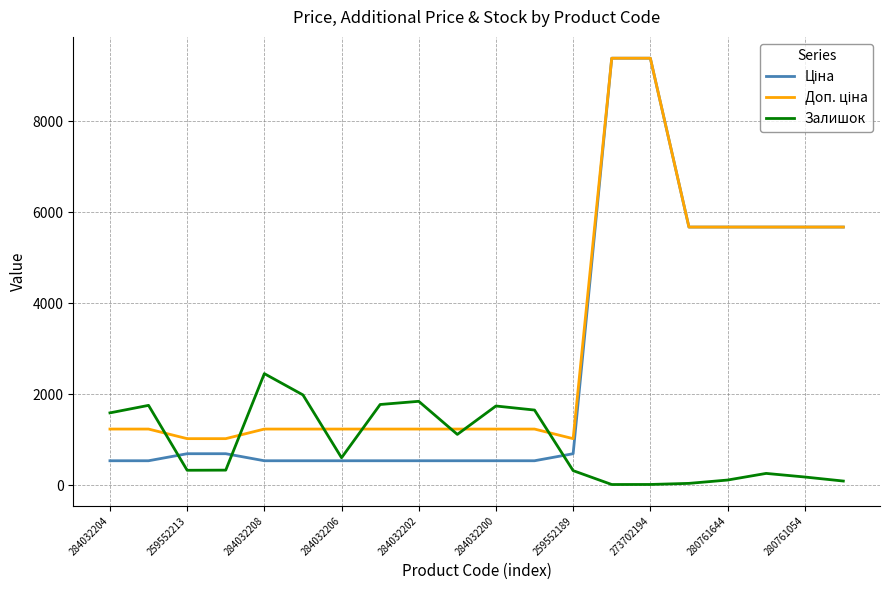

What is the difference between the maximum and second lowest values in the Доп. ціна series?

8359.3